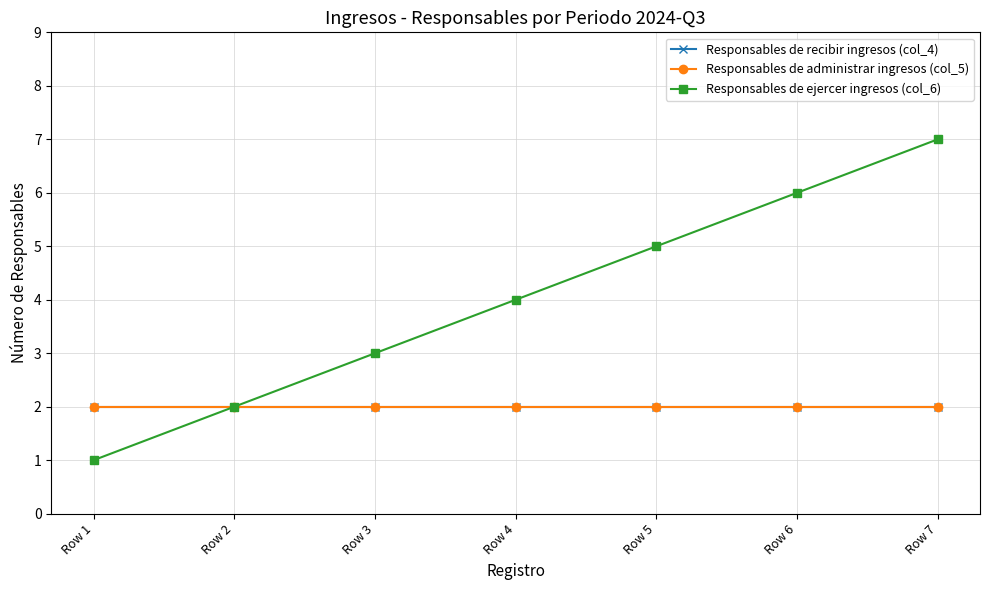

What is the sum of the Responsables de ejercer ingresos (col_6) values at Row 5 and Row 1?

6